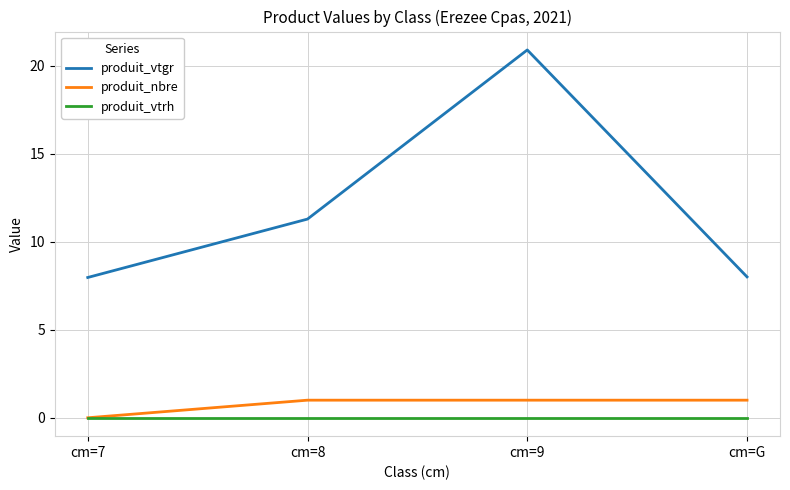

Which series has the widest spread of values?

produit_vtgr